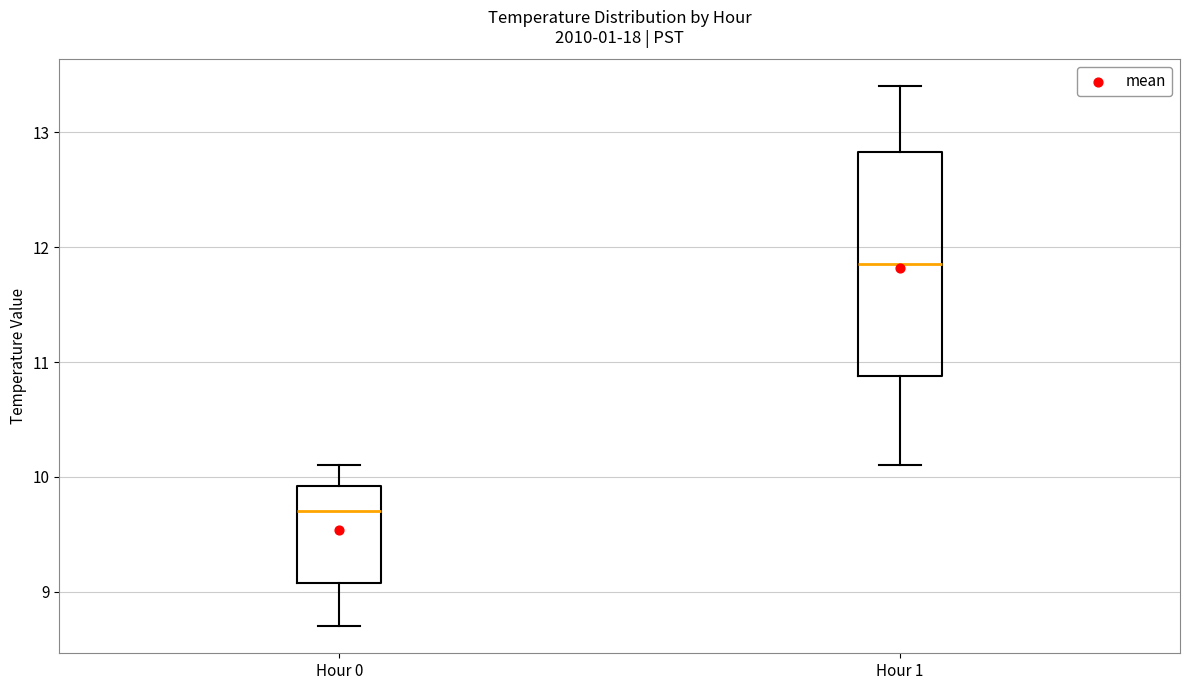

Reading left to right, transcribe this box plot: for each box, give where its median line is, the range the box spans, and where its two whiskers end, as read against the y-axis. The values are not printed on the chart, so give them approximately, as read against the axis.

Hour 0: median 9.7, box 9.1 to 9.9, whiskers 8.7 to 10.1
Hour 1: median 11.9, box 10.9 to 12.8, whiskers 10.1 to 13.4